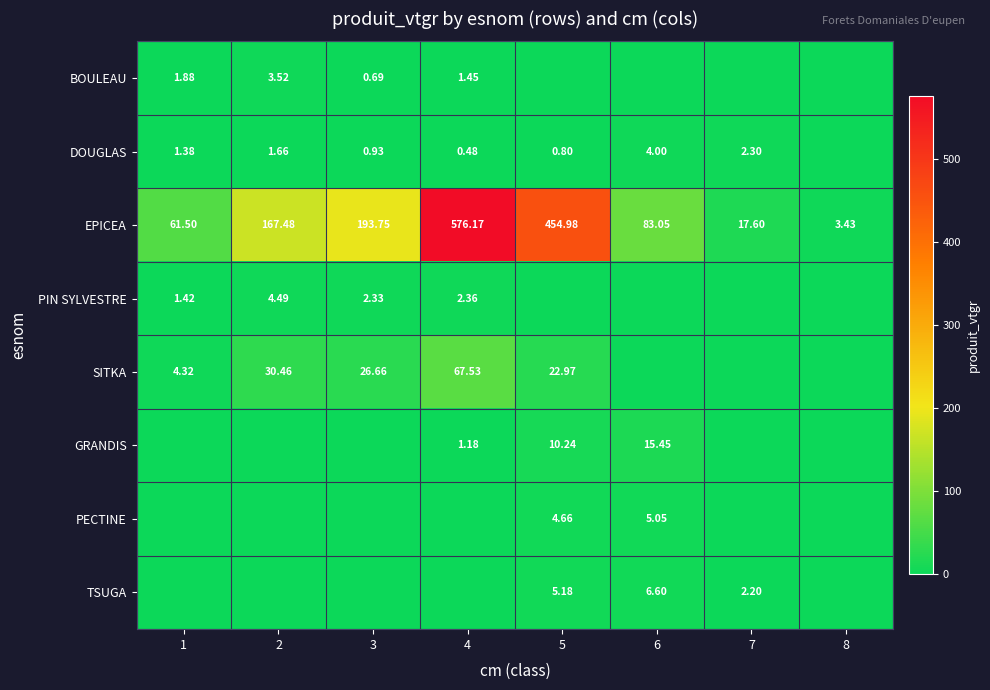

The EPICEA series shows 287.8 at 3. True or false?

False